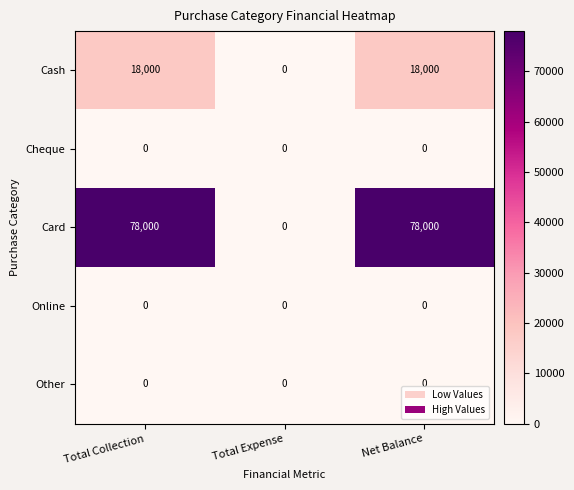

What is the greatest value displayed?

78000